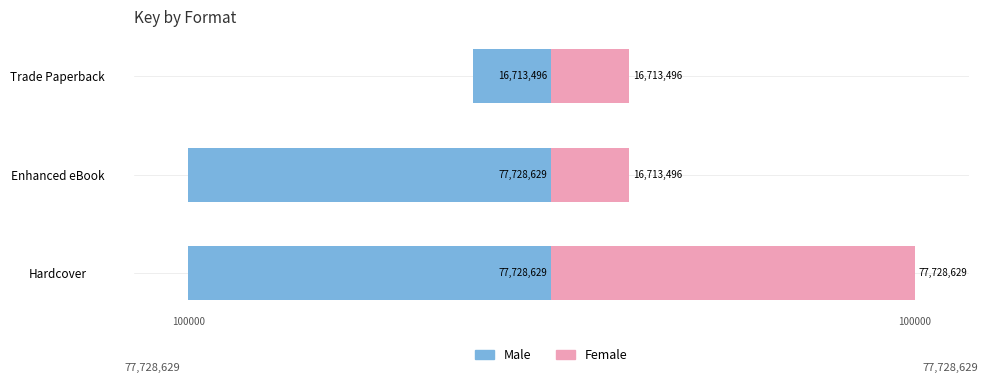

Which has a higher value, Enhanced eBook or Hardcover?

Enhanced eBook